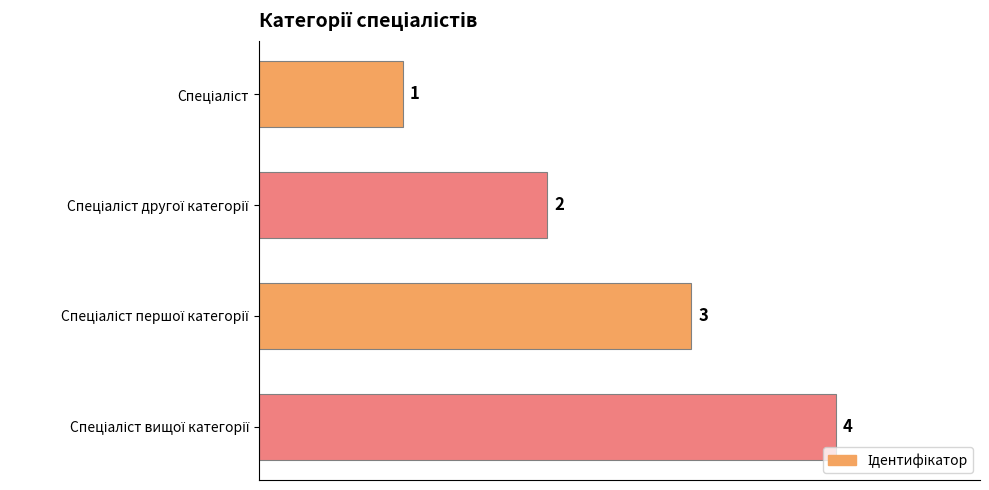

How many bars are there in total?

4